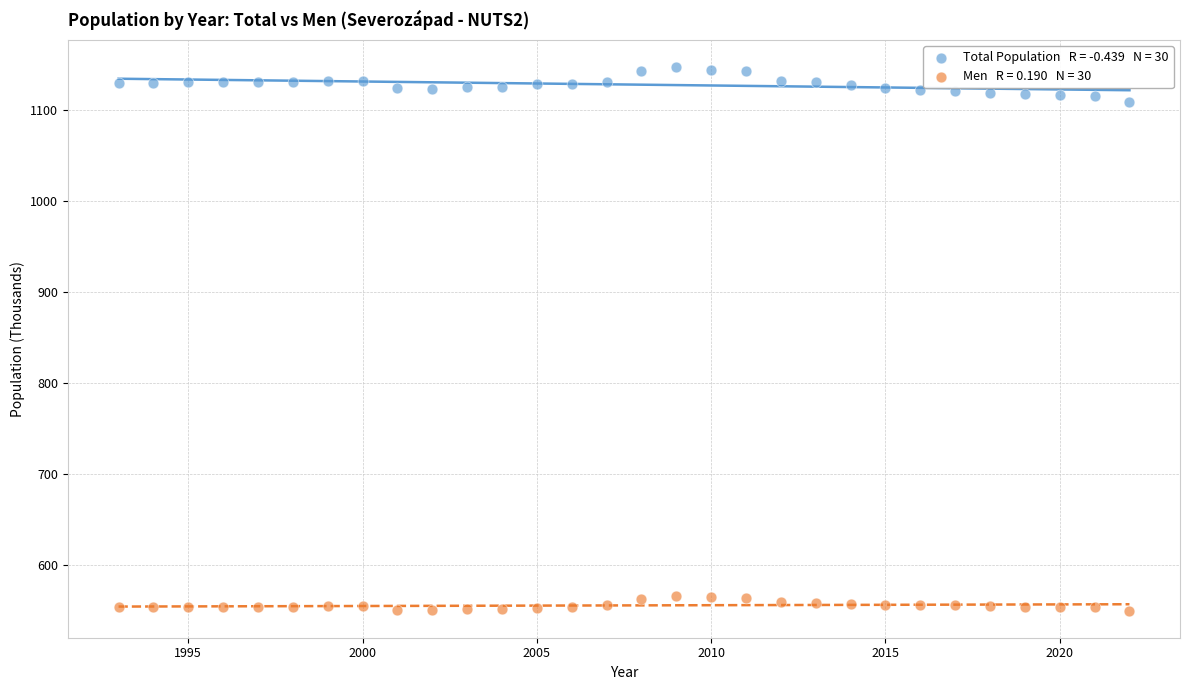

Across all data points, what is the range of X values (max minus min)?

29.0